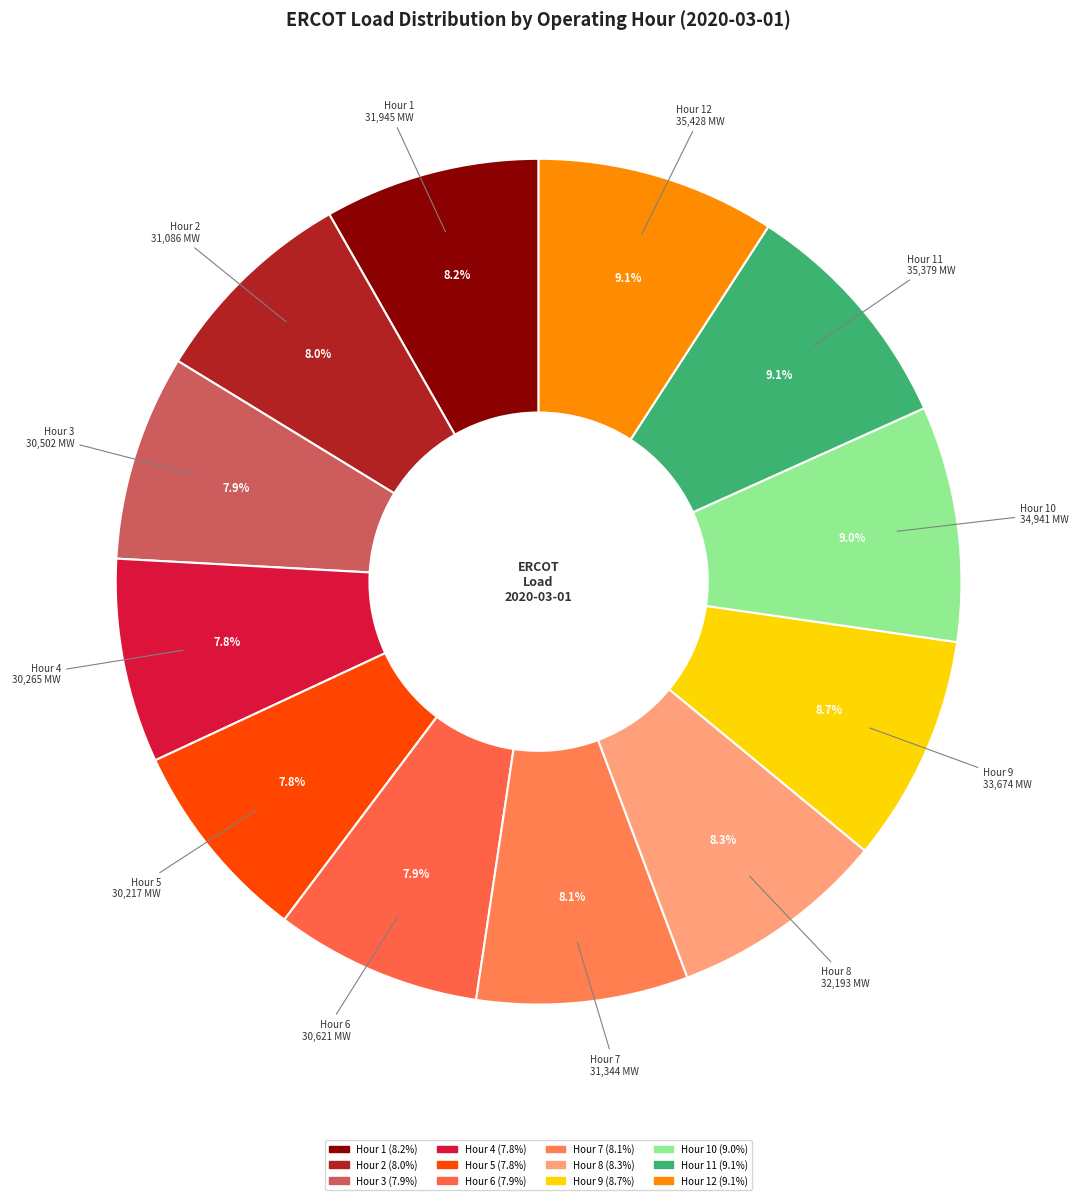

How many slices are in this pie chart?

12